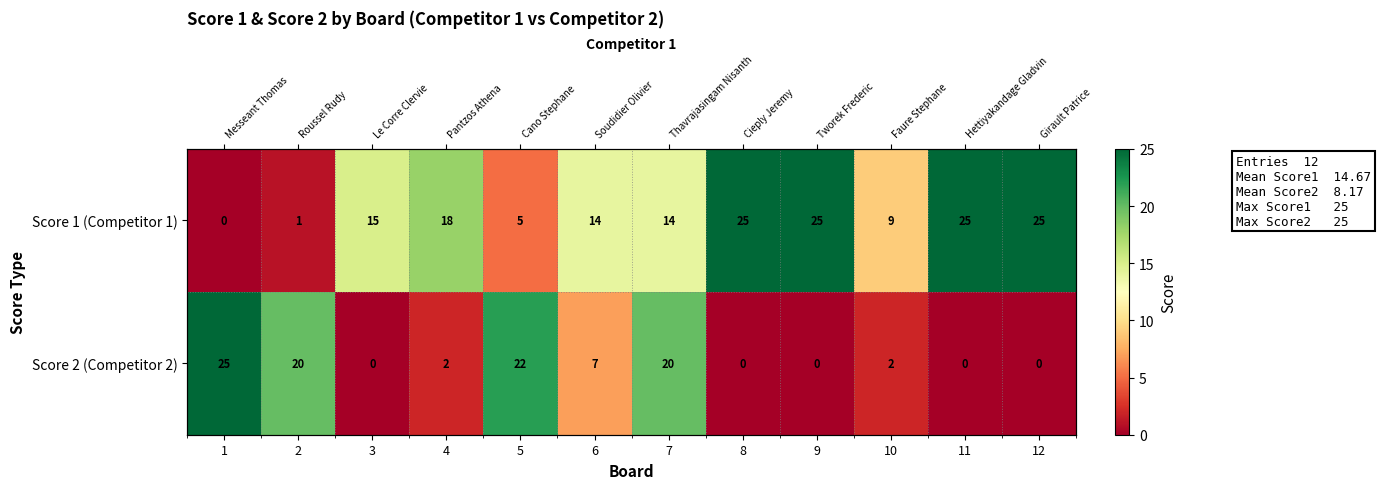

Count the number of data series in this chart.

2